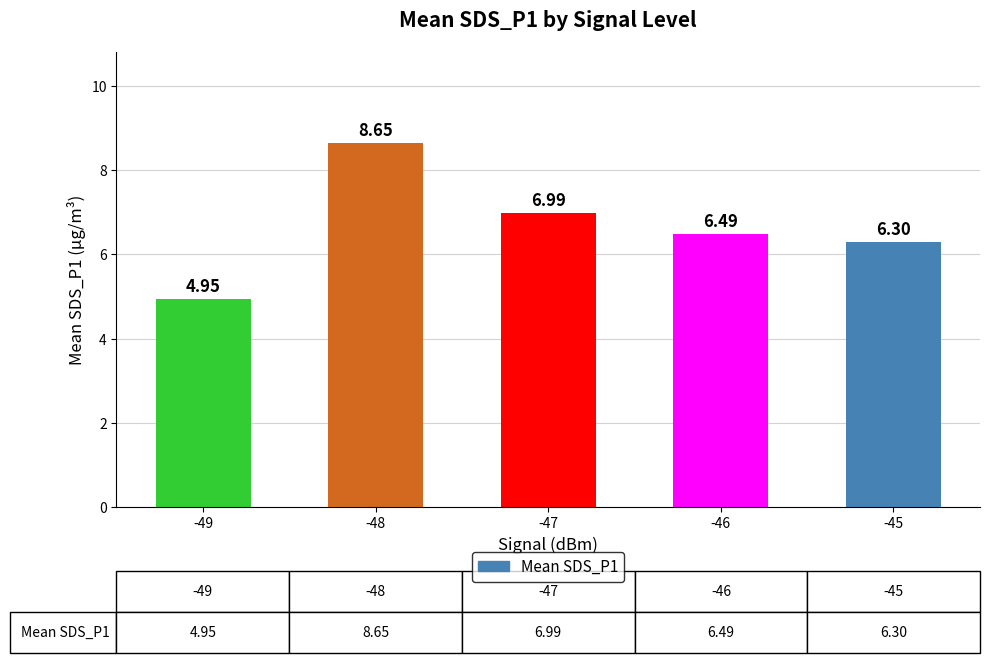

At which label is the value closest to 6?

-45